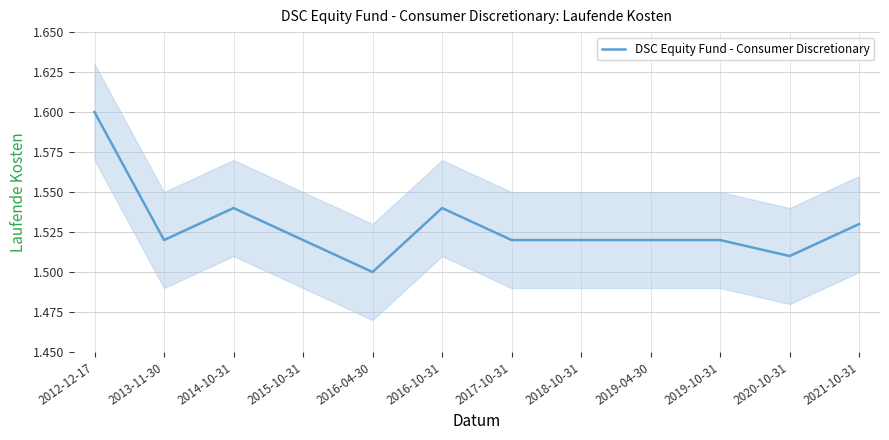

How many categories are shown in the chart?

12